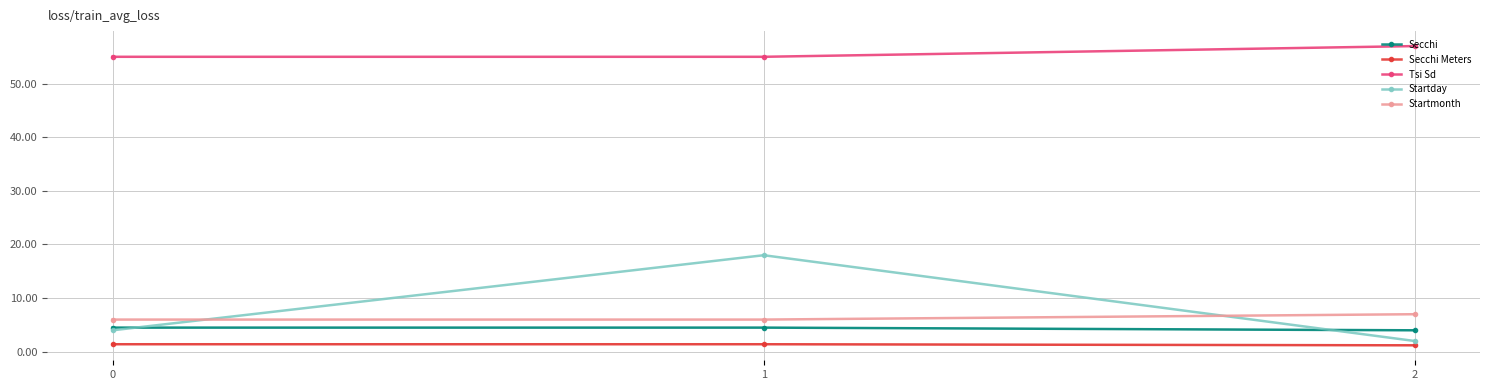

Which series changed the most between 0 and 1?

Startday